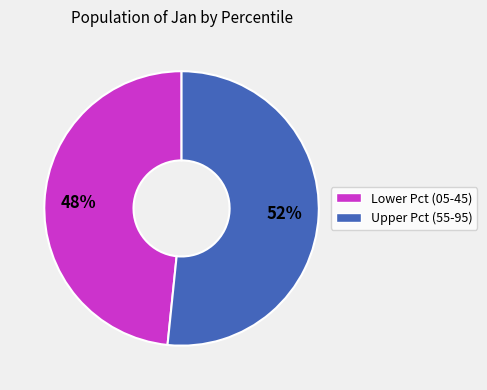

Does any single category account for the majority?

Yes